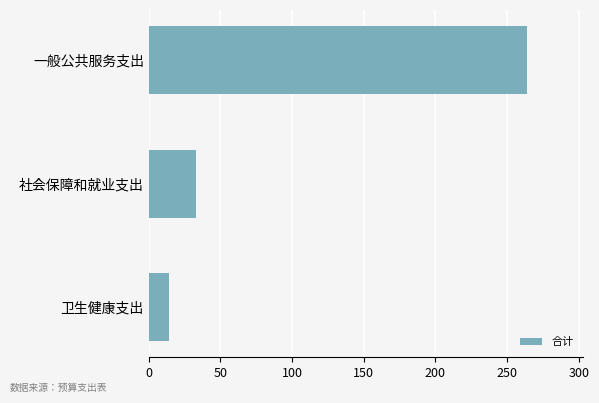

Which has a higher value, 社会保障和就业支出 or 卫生健康支出?

社会保障和就业支出